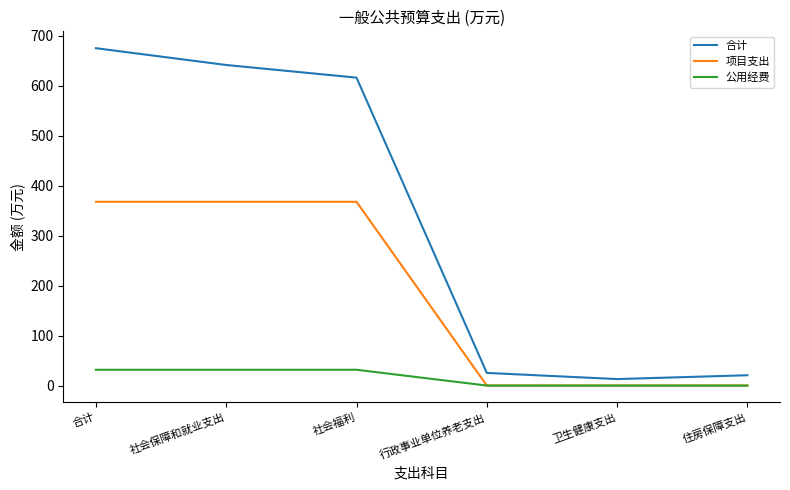

Which series has the widest spread of values?

合计